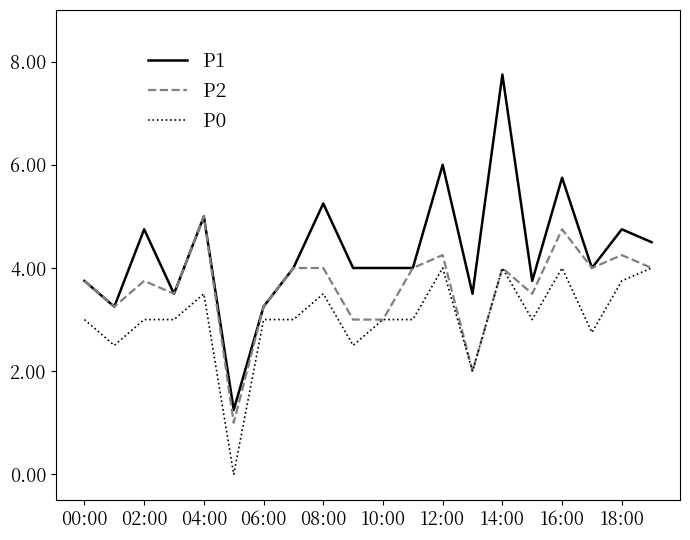

What is the maximum value shown in the chart?

7.8